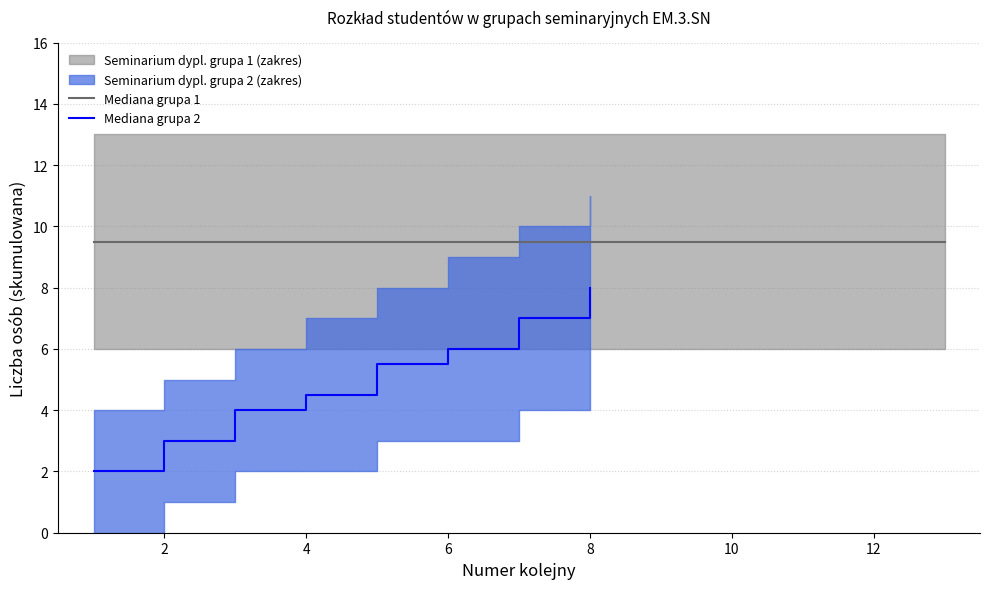

What is the sum of all values?

40.0